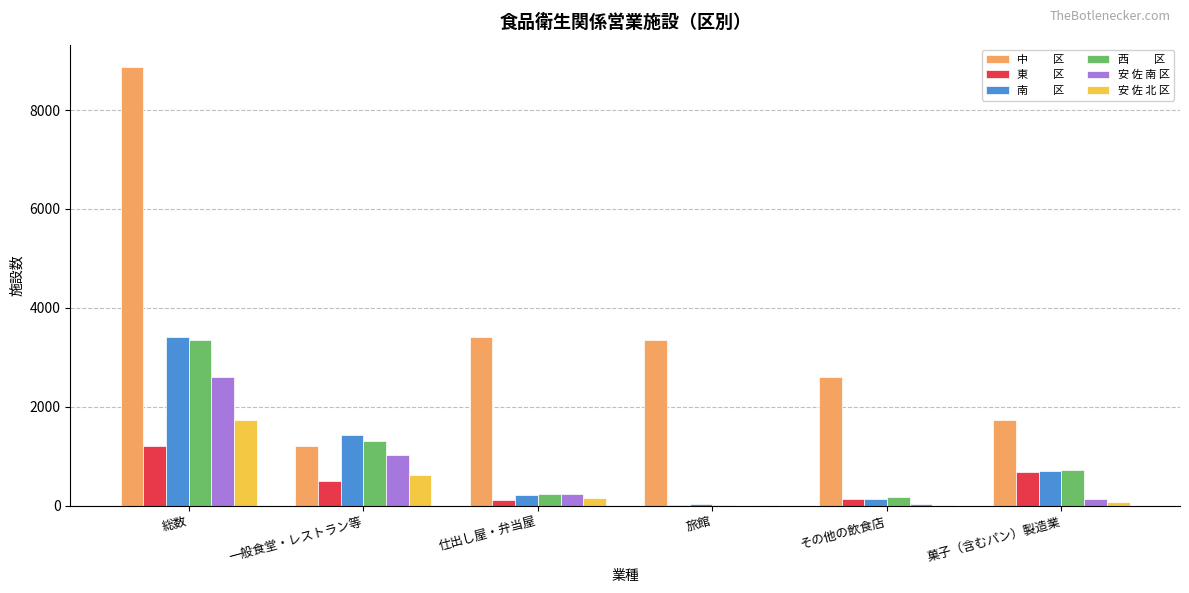

Which label corresponds to the largest value in the chart?

総数